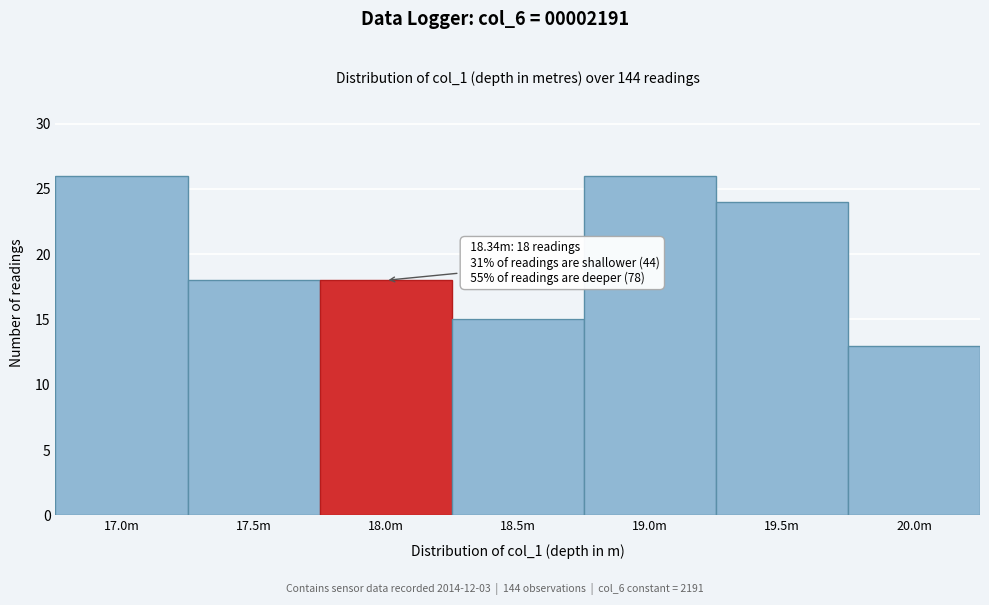

Reading left to right, extract all data points from this chart.

26	18	18	15	26	24	13